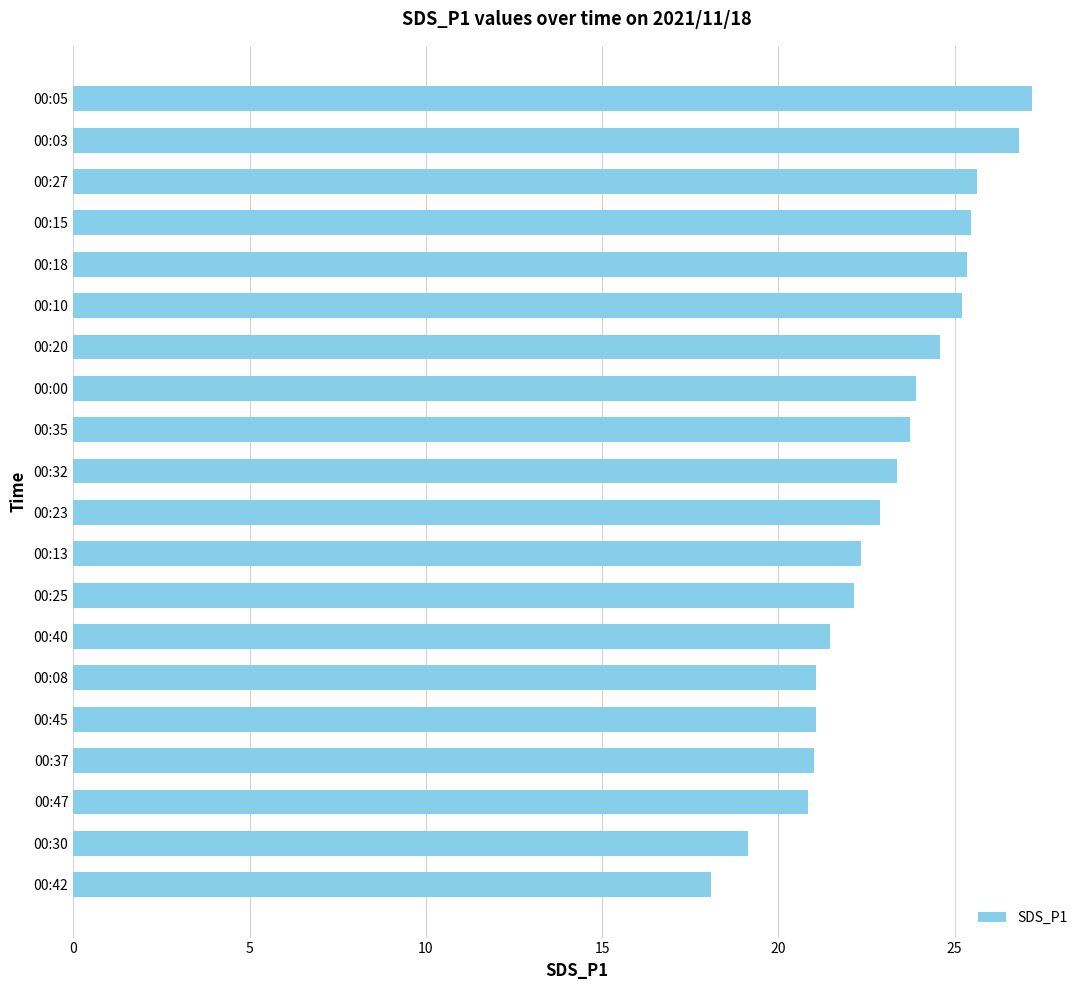

What is the sum of the values at 00:32 and 00:30?

42.5